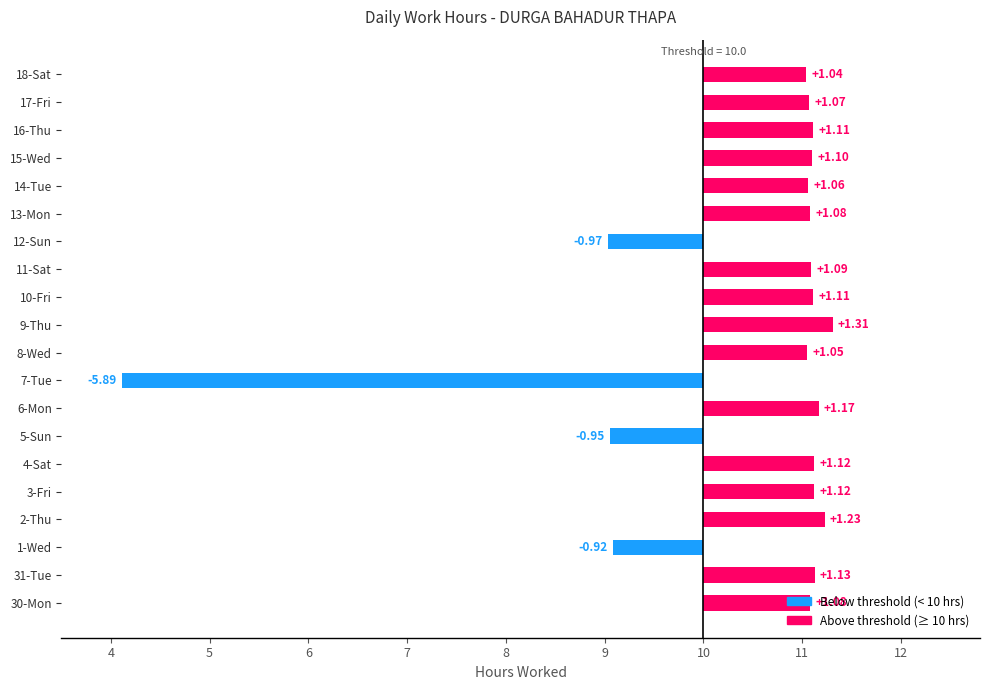

How many values exceed 1?

16